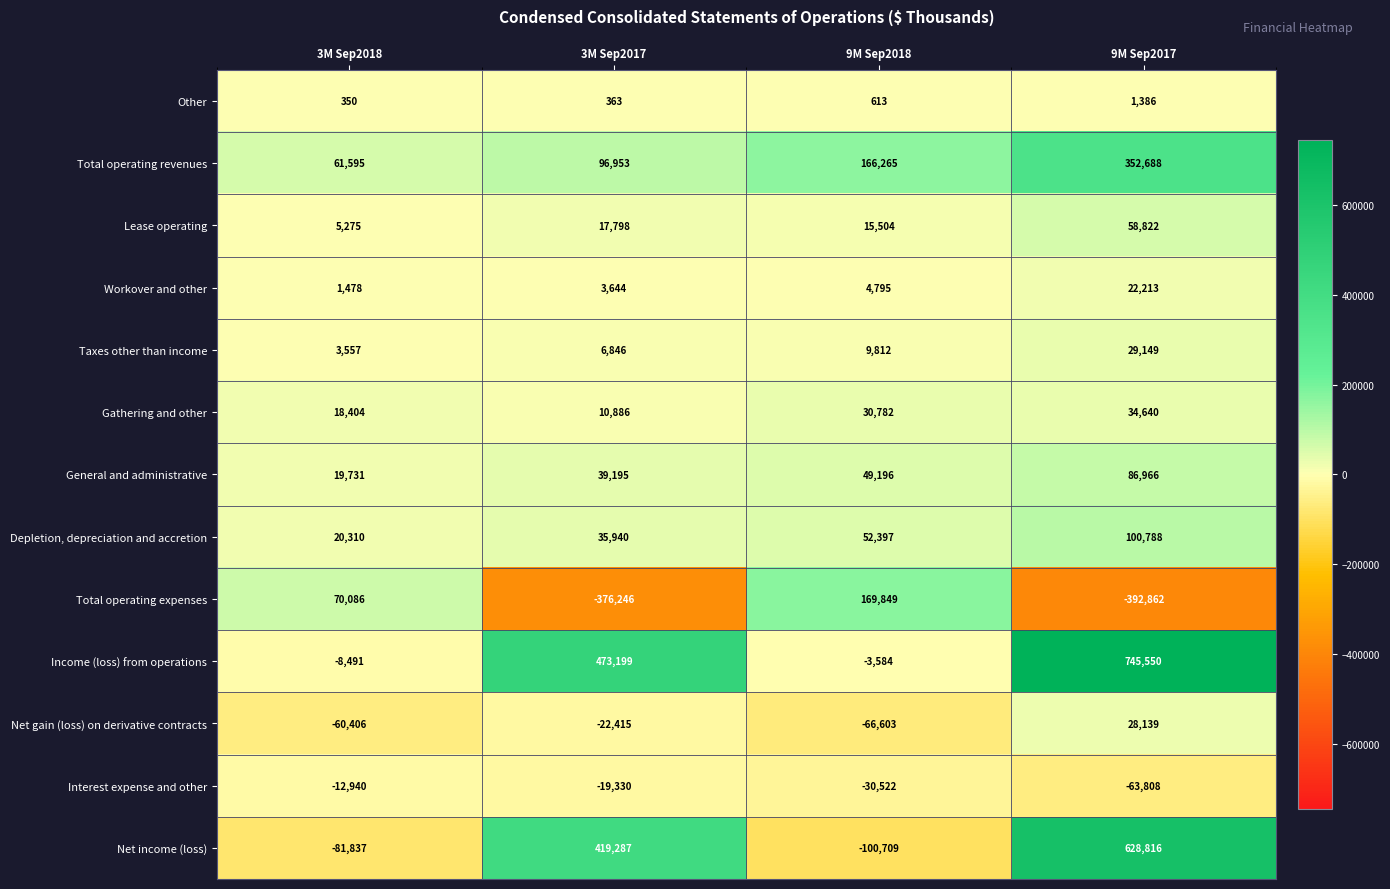

What is the difference between the maximum and minimum values in the Workover and other series?

20735